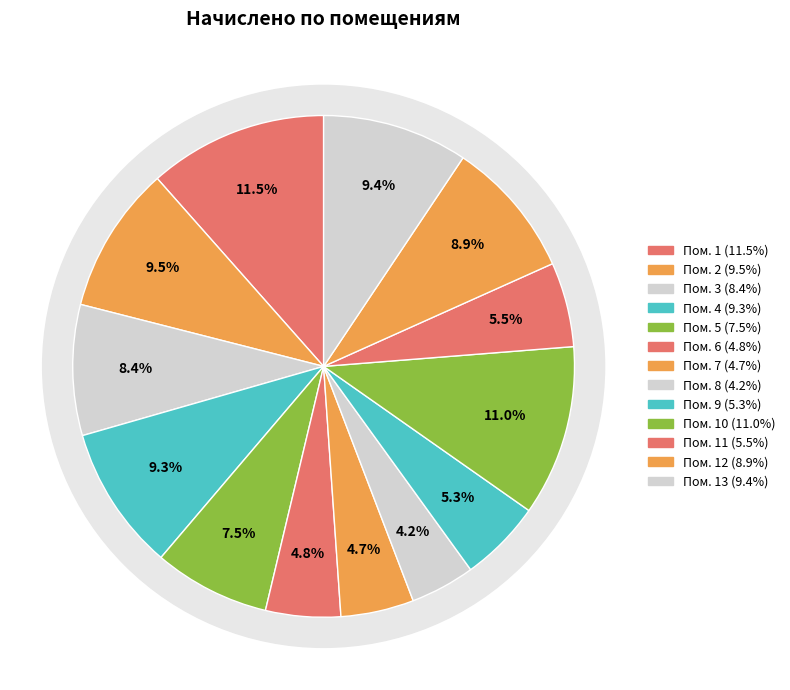

To the nearest percent, what is the difference between the largest and smallest slice percentages?

7%